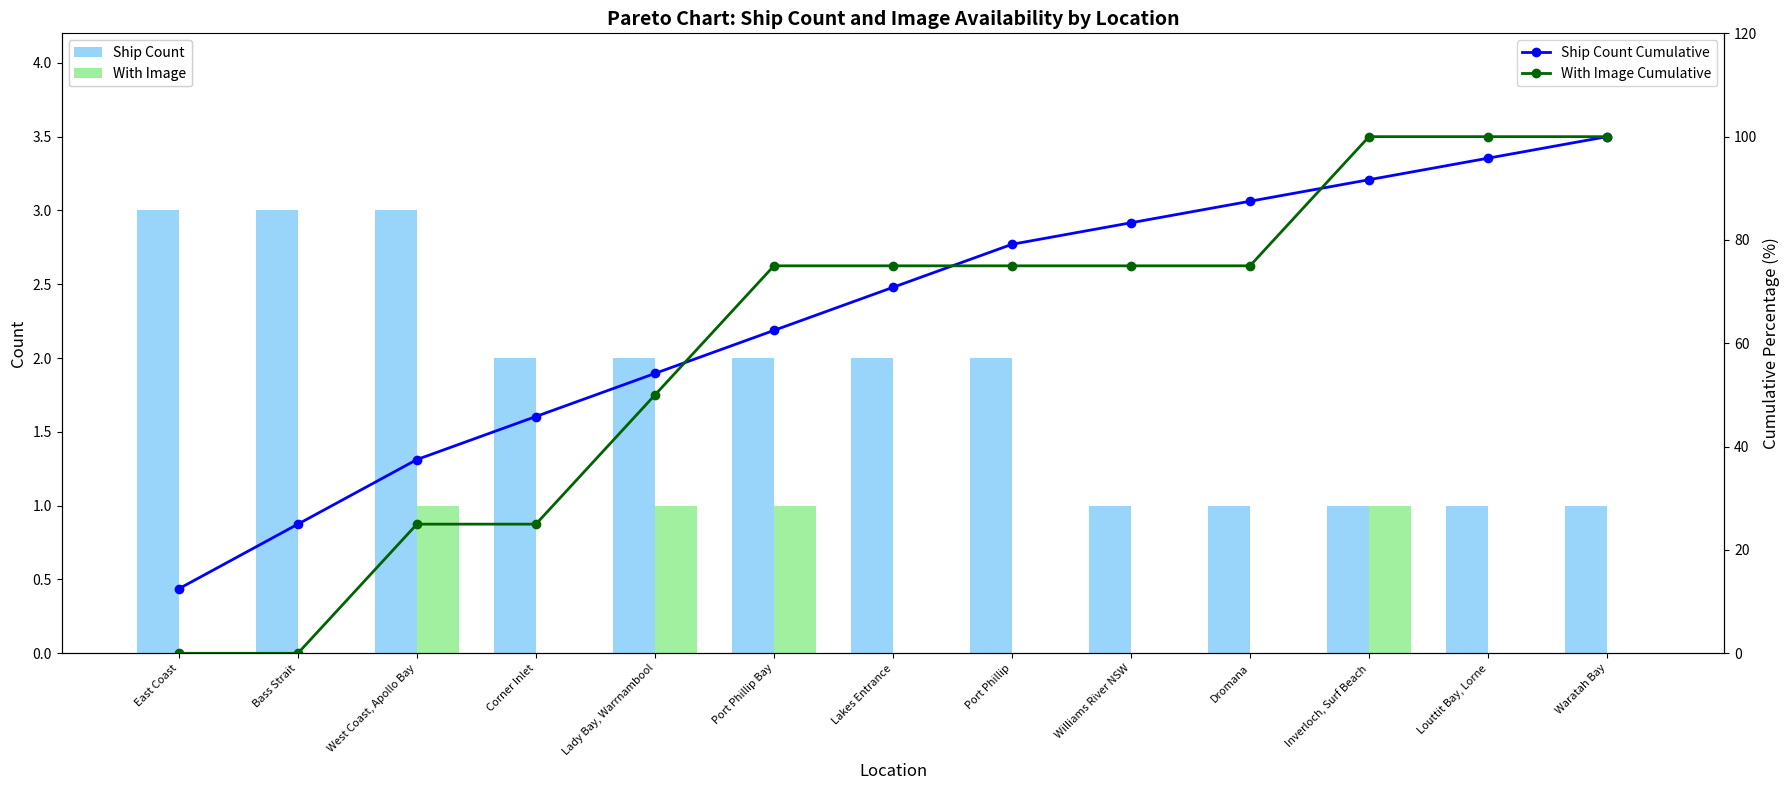

Which category has the lowest value in the With Image series?

East Coast